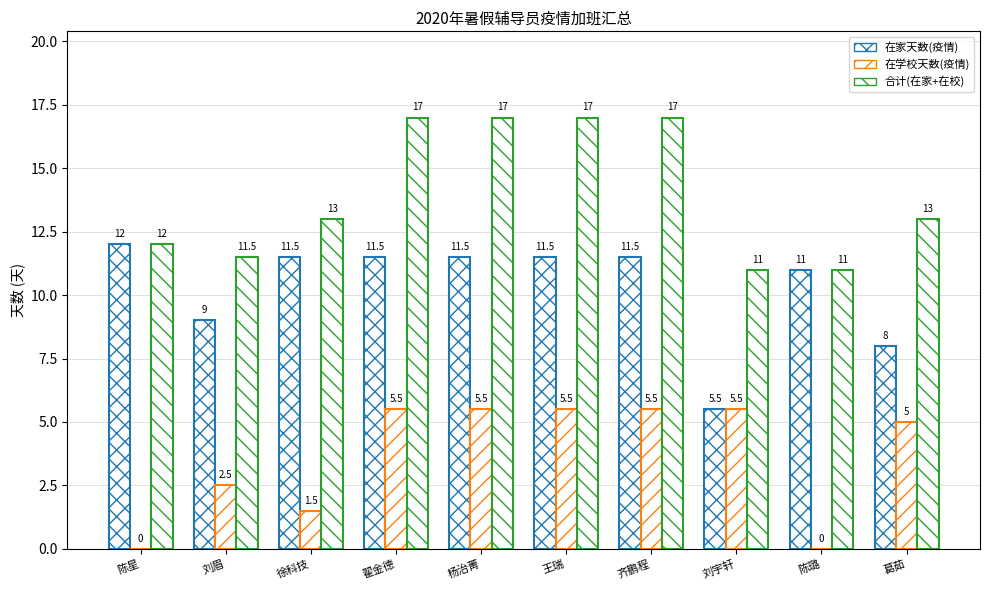

Which series has the largest range (max minus min)?

在家天数(疫情)